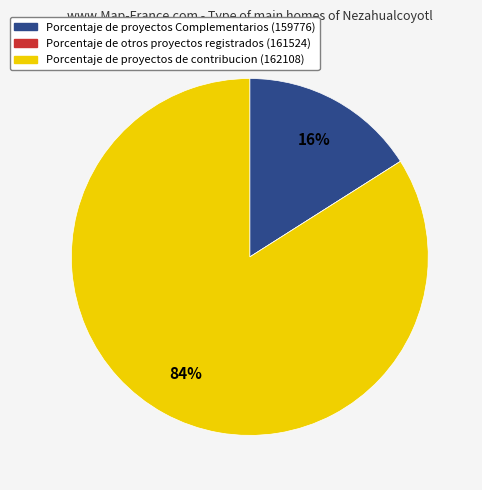

To the nearest percent, what is the difference between the largest and smallest slice percentages?

84%